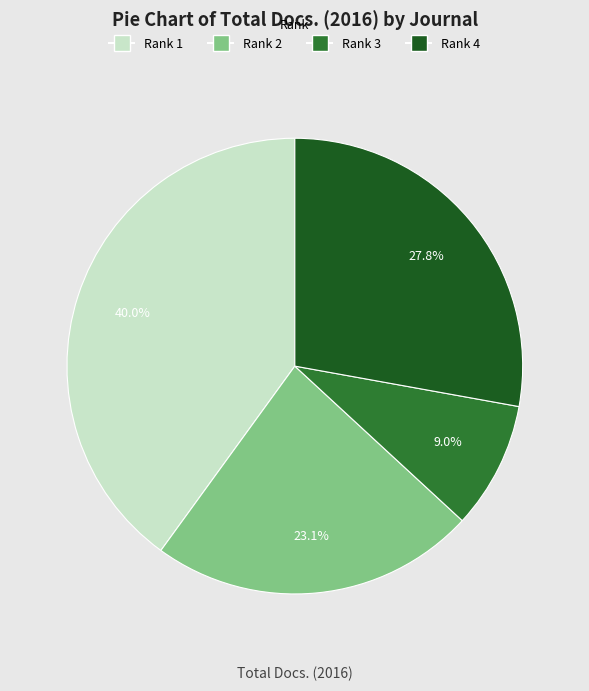

How many segments does this pie chart have?

4